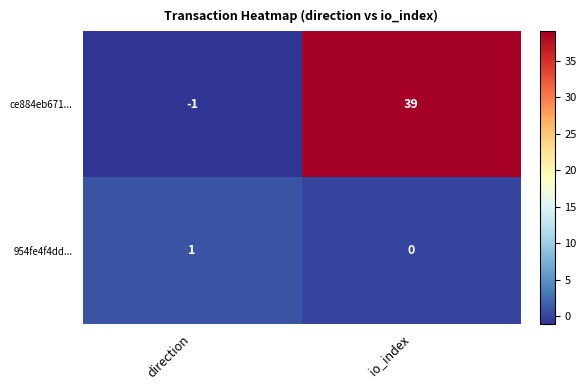

What is the spread (max minus min) of values at io_index?

39